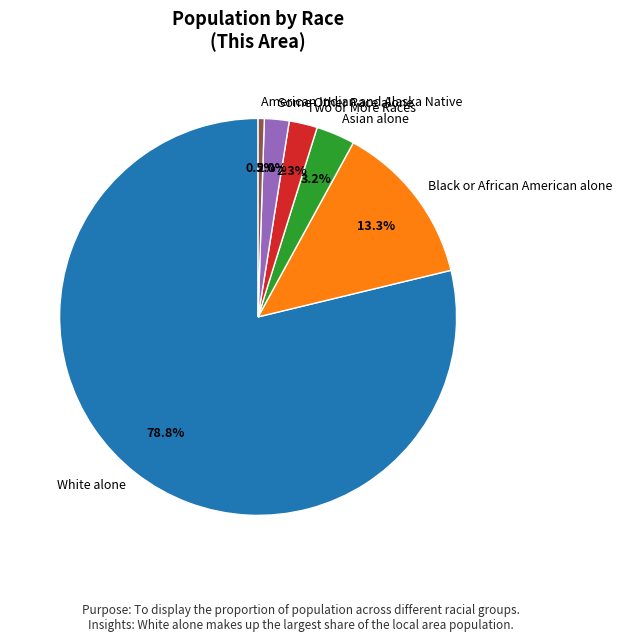

Between Black or African American alone and Some Other Race alone, which is larger?

Black or African American alone